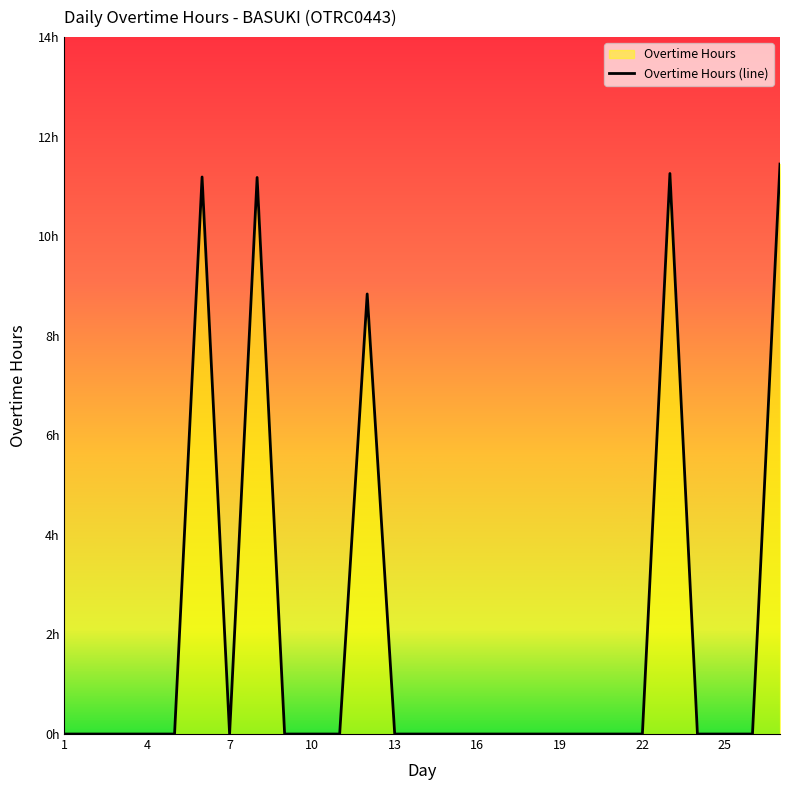

At which label is the value closest to 5?

12